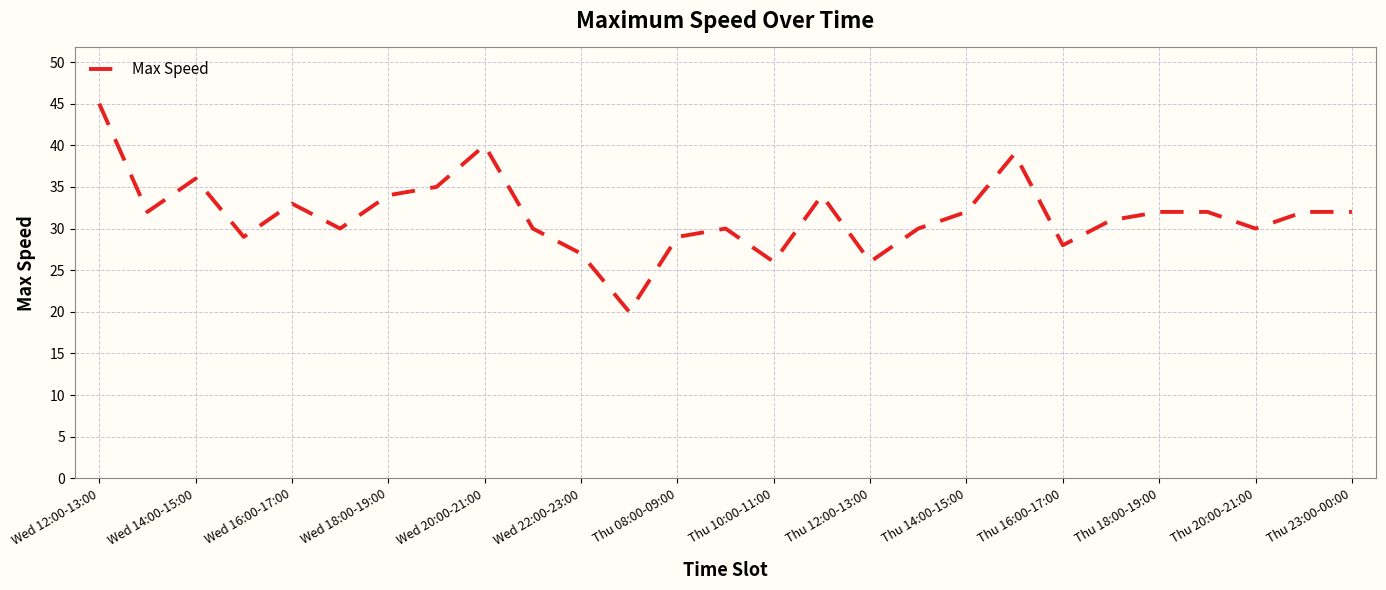

Is this an area chart (filled region under the line)?

No